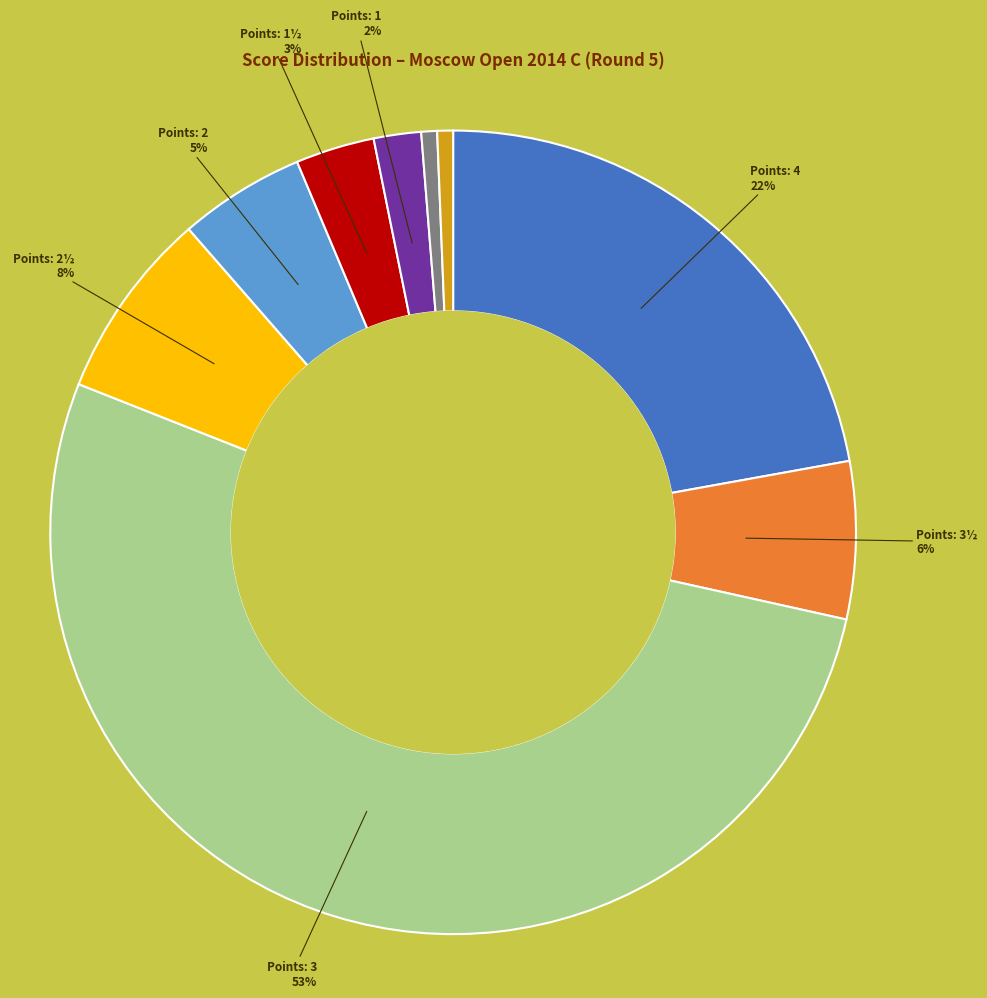

Is there a majority slice in this chart?

Yes